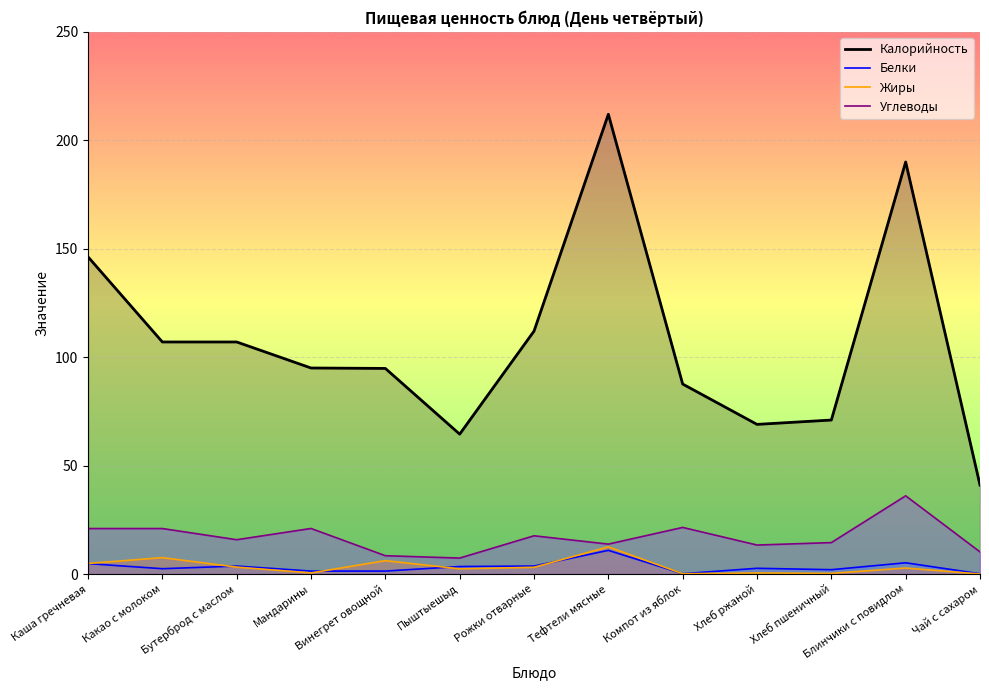

Does the chart display data point markers on the line(s)?

No